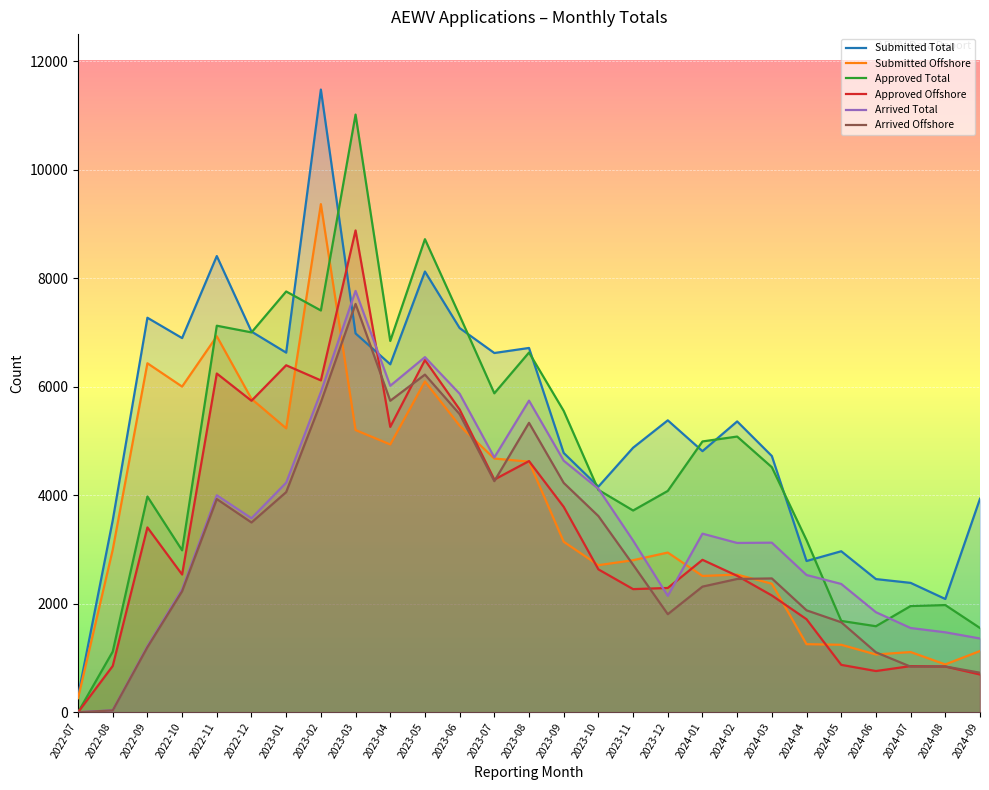

How many lines are shown in the chart?

6